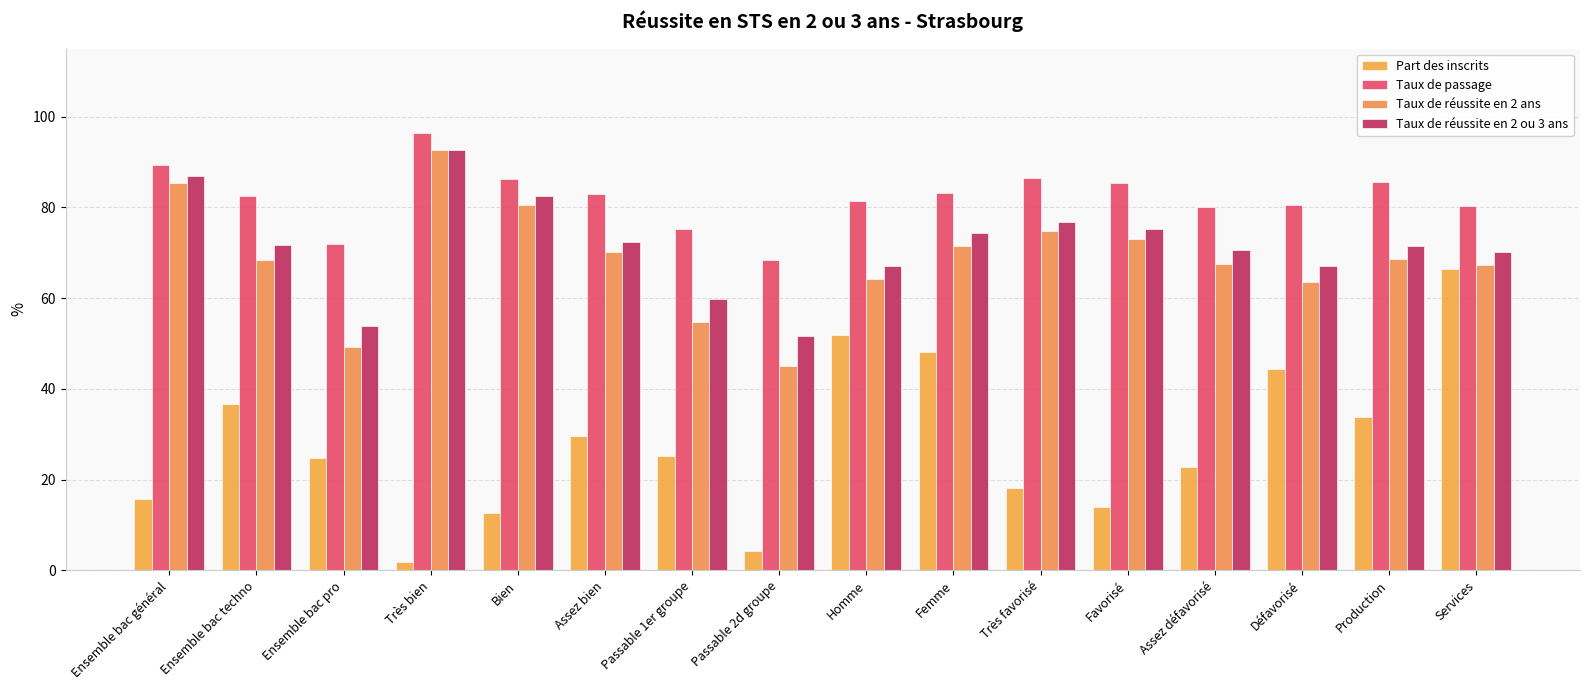

What is the sum of all Taux de passage values?

1315.8